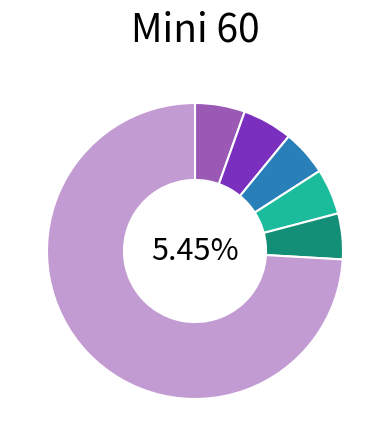

Is it true that Kyllar Krystof is 1% of the pie?

False